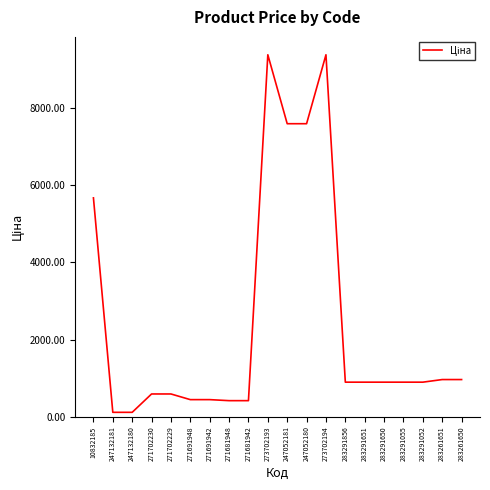

How many lines are shown in the chart?

1